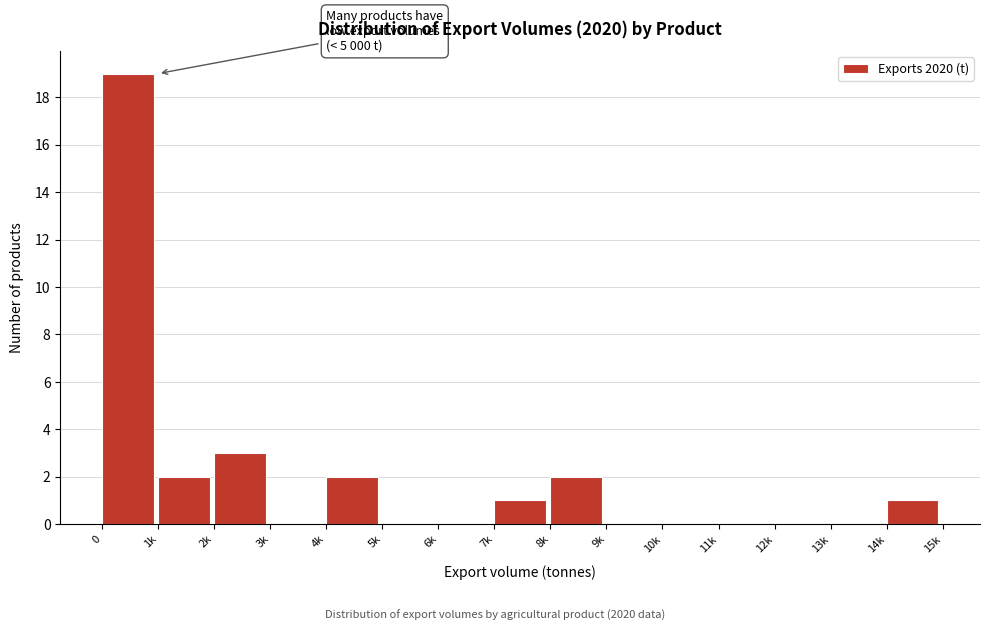

Reading left to right, transcribe all the data shown in this chart.

0=19	1k=2	2k=3	3k=0	4k=2	5k=0	6k=0	7k=1	8k=2	9k=0	10k=0	11k=0	12k=0	13k=0	14k=1